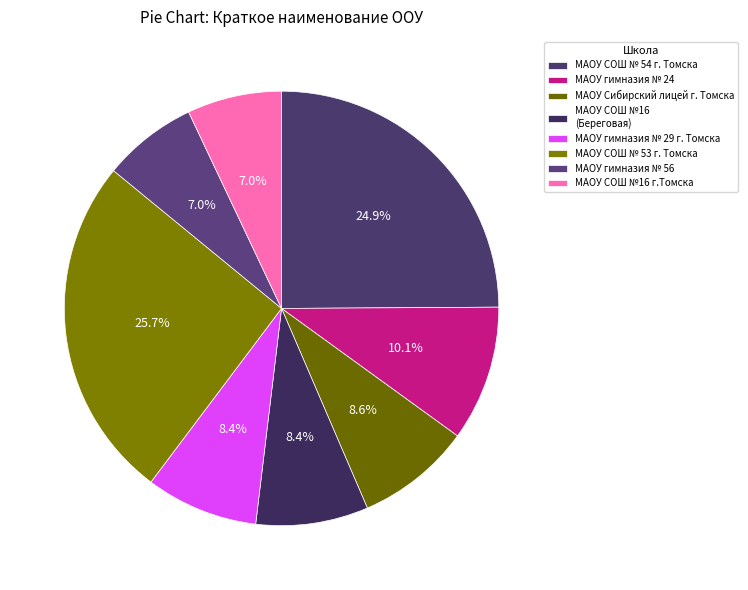

Is there any slice that represents more than half of the pie?

No